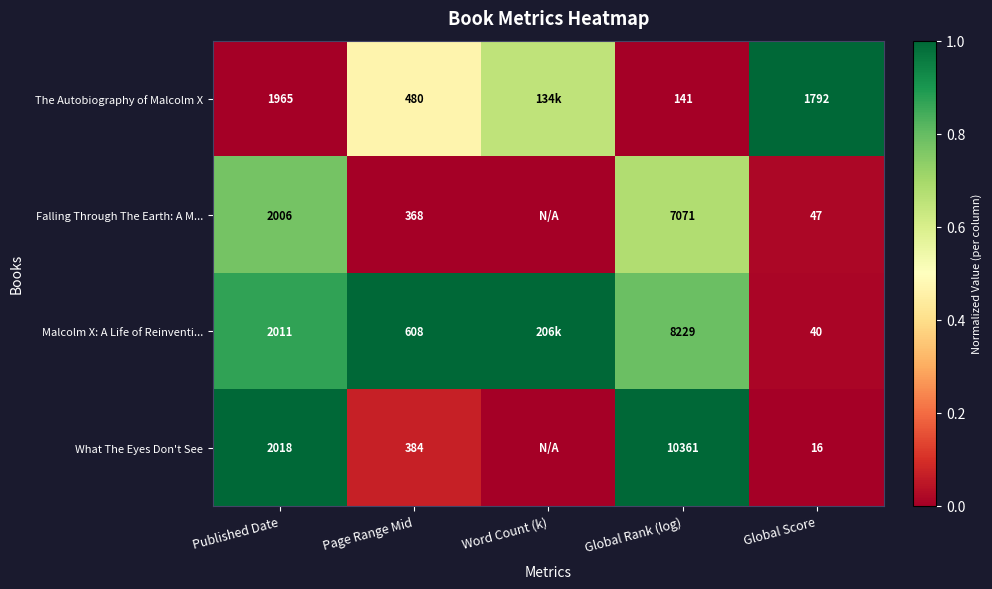

At Page Range Mid, list the series in order from smallest to largest.

Falling Through The Earth: A M..., What The Eyes Don't See, The Autobiography of Malcolm X, Malcolm X: A Life of Reinventi...